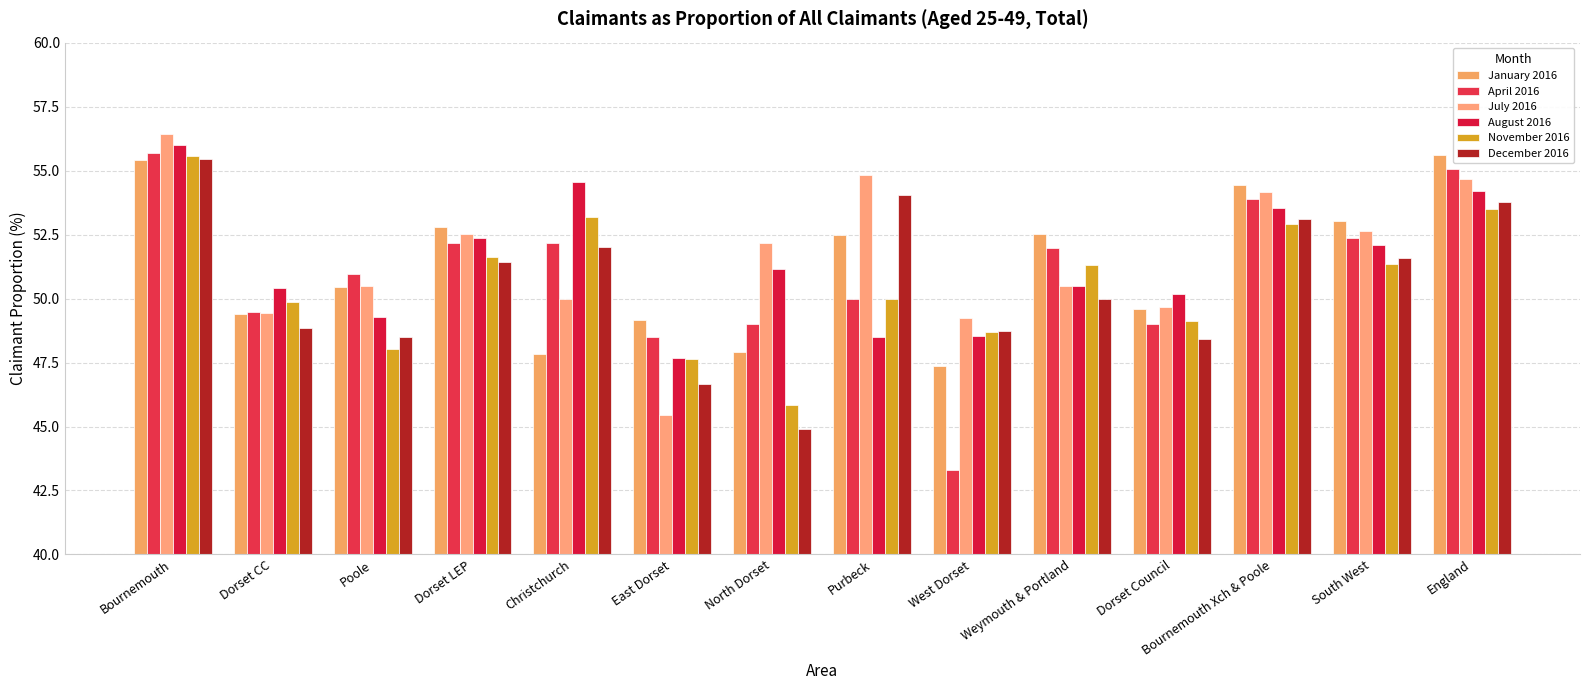

Reading right to left, extract all data points from this chart.

January 2016: 55.6	53.0	54.4	49.6	52.5	47.4	52.5	47.9	49.2	47.8	52.8	50.5	49.4	55.4
April 2016: 55.0	52.4	53.9	49.0	52.0	43.3	50.0	49.0	48.5	52.2	52.2	51.0	49.5	55.7
July 2016: 54.7	52.6	54.1	49.7	50.5	49.3	54.8	52.2	45.5	50.0	52.5	50.5	49.4	56.4
August 2016: 54.2	52.1	53.5	50.2	50.5	48.5	48.5	51.2	47.7	54.5	52.4	49.3	50.4	56.0
November 2016: 53.5	51.3	52.9	49.1	51.3	48.7	50.0	45.8	47.6	53.2	51.6	48.0	49.9	55.6
December 2016: 53.8	51.6	53.1	48.4	50.0	48.7	54.1	44.9	46.7	52.0	51.4	48.5	48.9	55.5